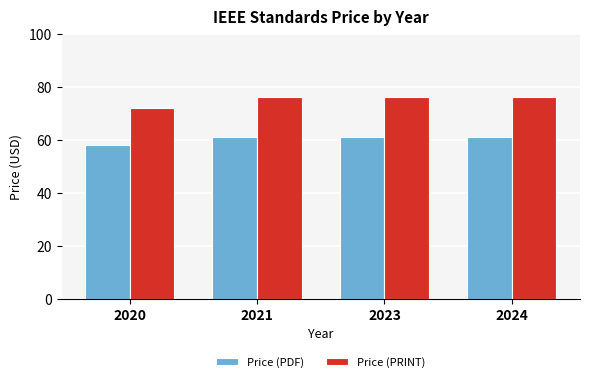

List the series in order of their overall mean, lowest first.

Price (PDF), Price (PRINT)